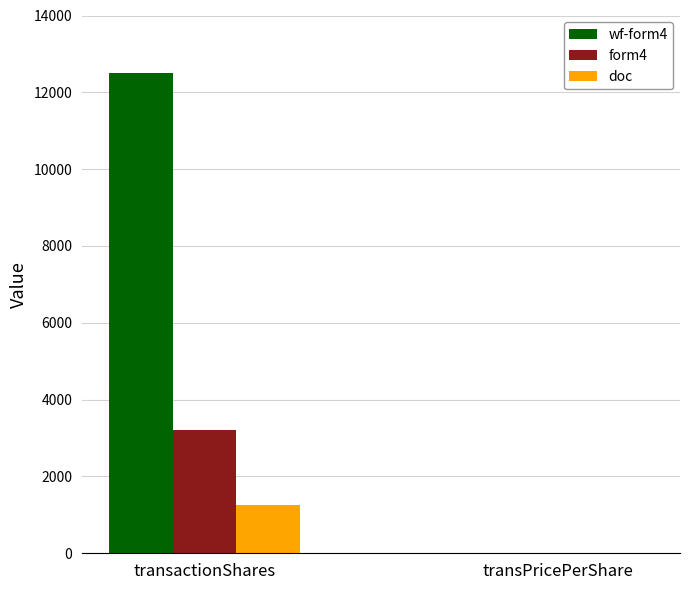

What is the maximum value shown in the chart?

12500.0